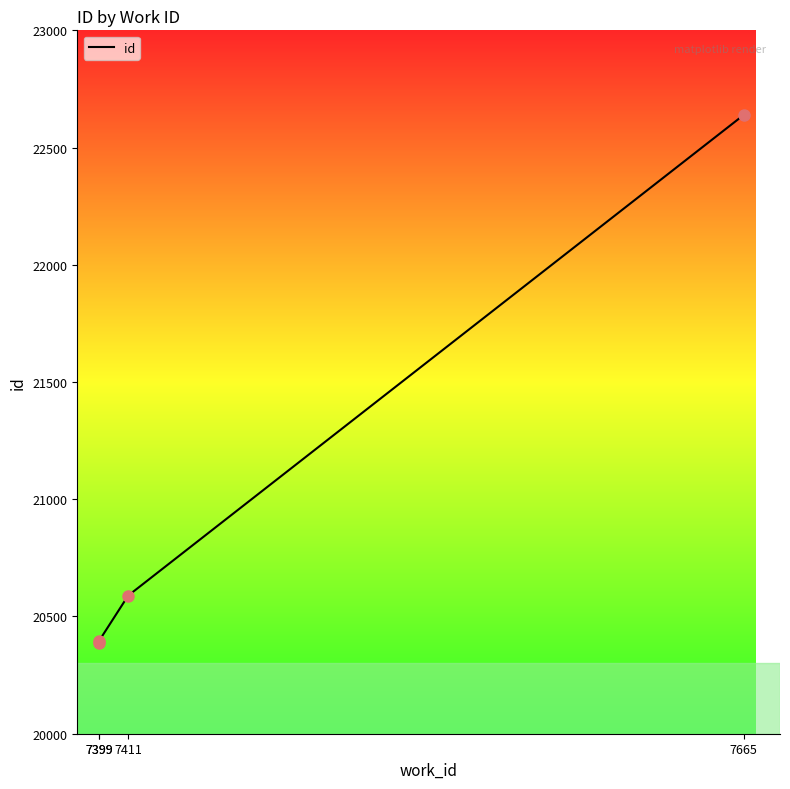

Between 7411 and 7399, which is larger?

7411